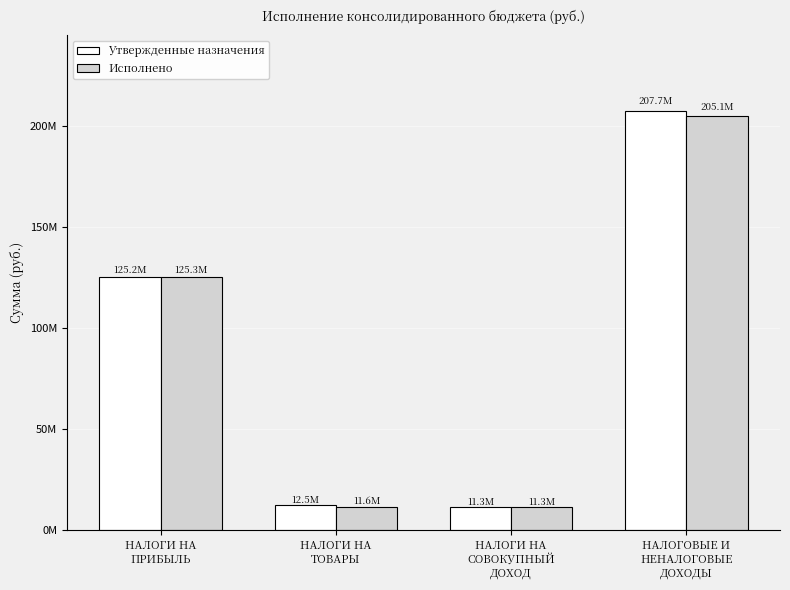

Are the bars horizontal?

No